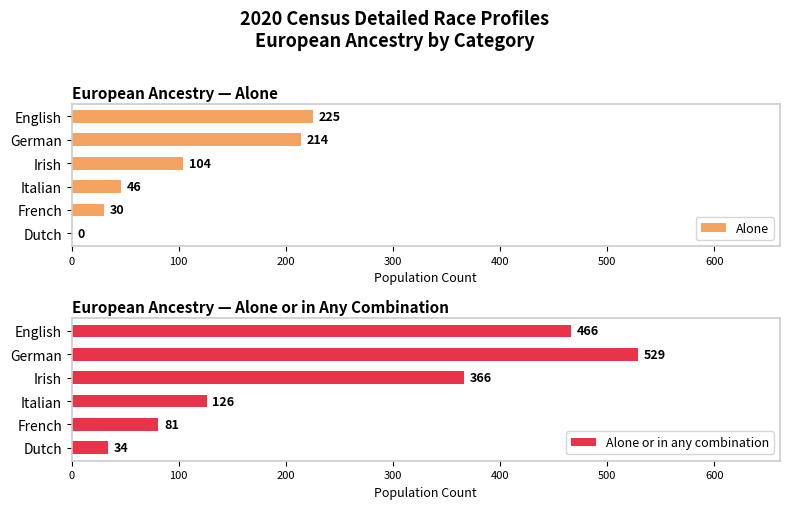

What is the average value of the Alone series?

103